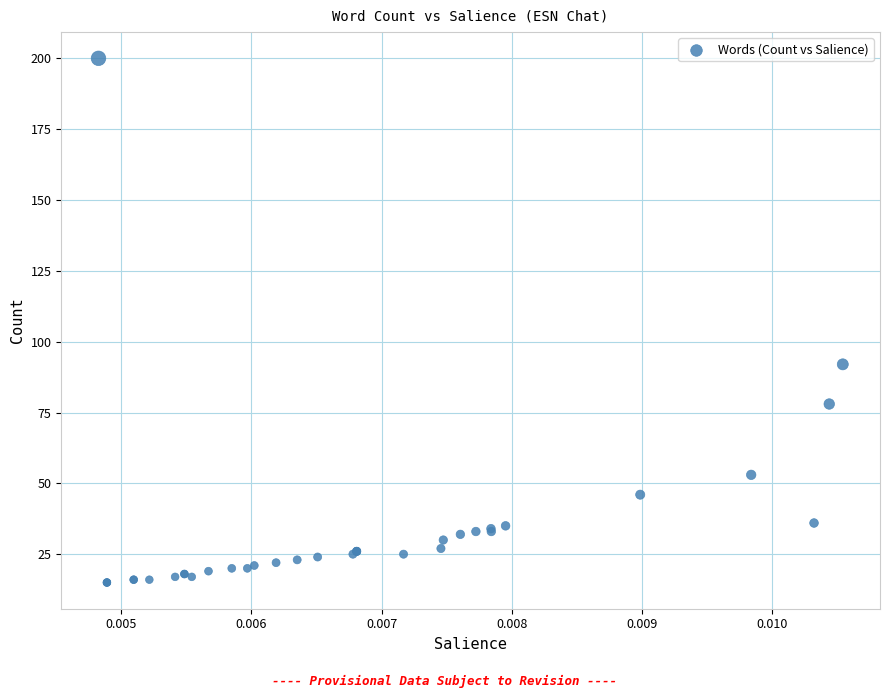

What Y value in the scatter plot is closest to 107?

92